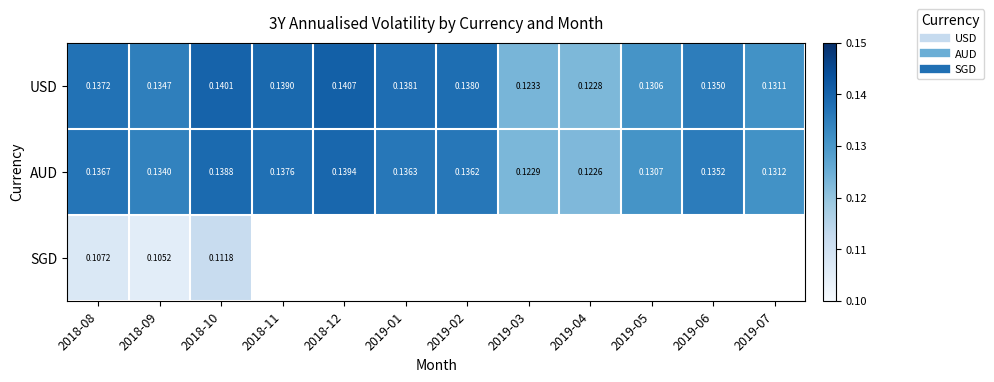

The value of USD at 2019-02 is 0.1. True or false?

True